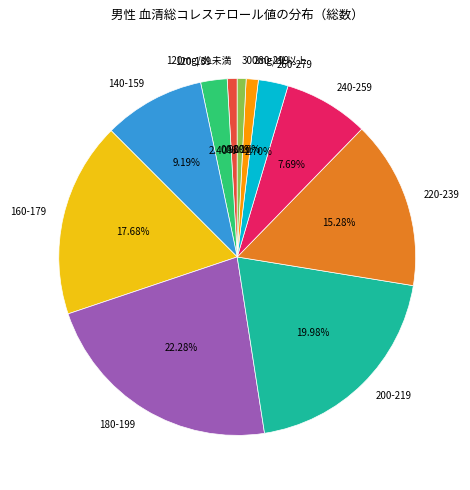

Does any single category account for the majority?

No